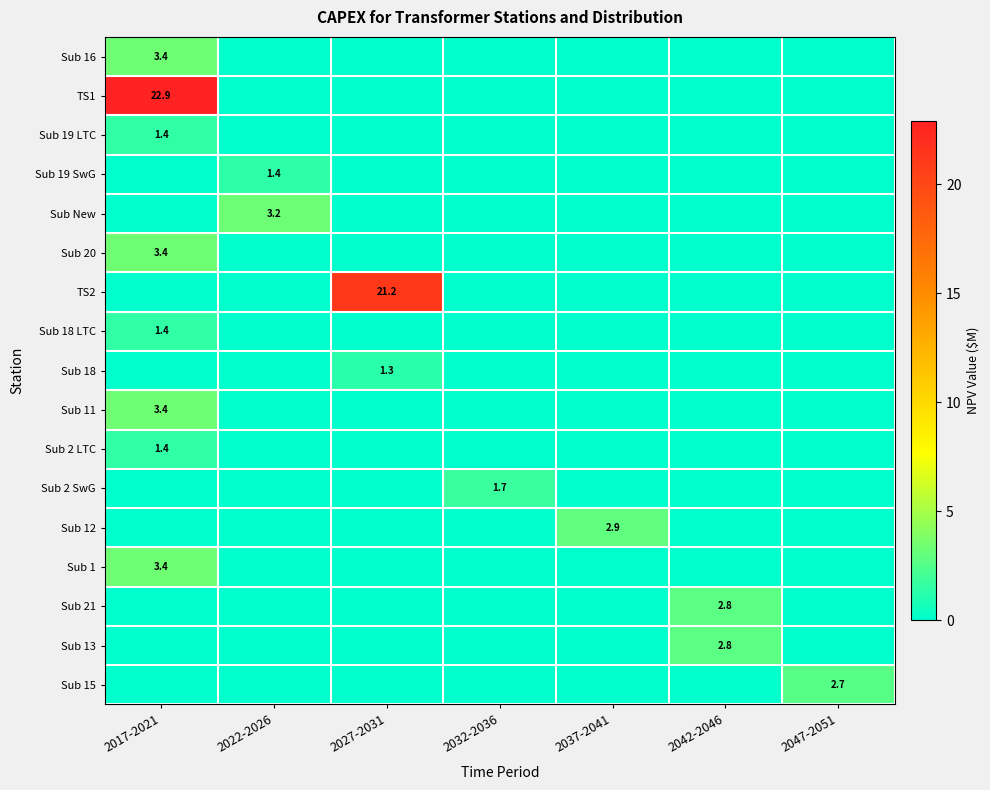

What is the difference between the highest and lowest values at 2042-2046?

2.8